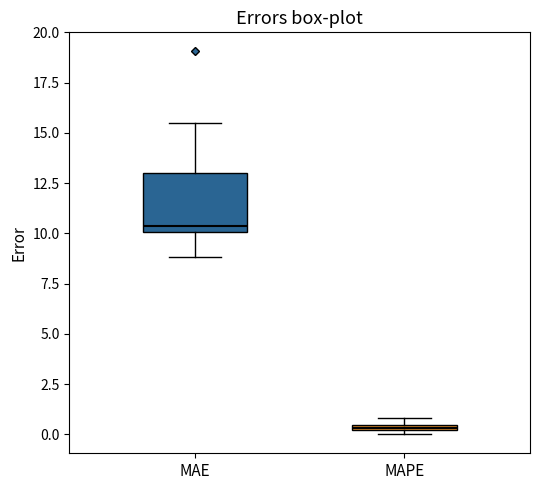

Which box is the tallest, from its lower edge to its upper edge?

MAE